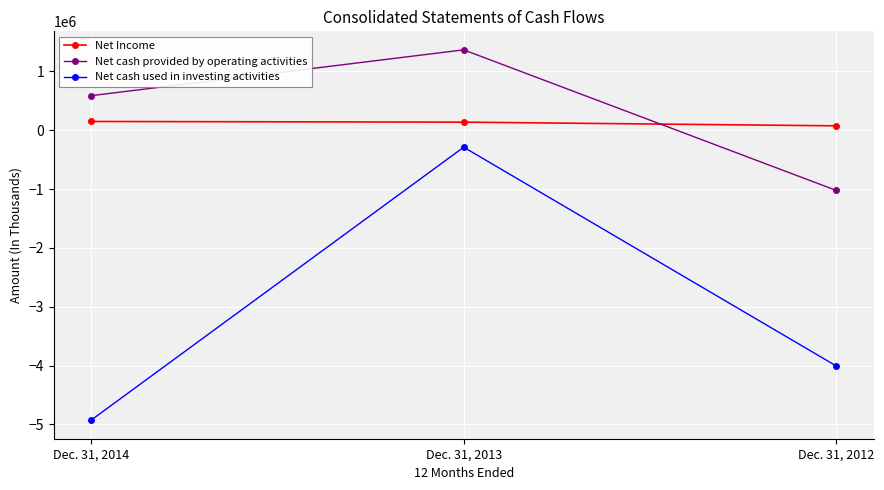

Is it true that Net cash provided by operating activities equals 188580 at Dec. 31, 2014?

False